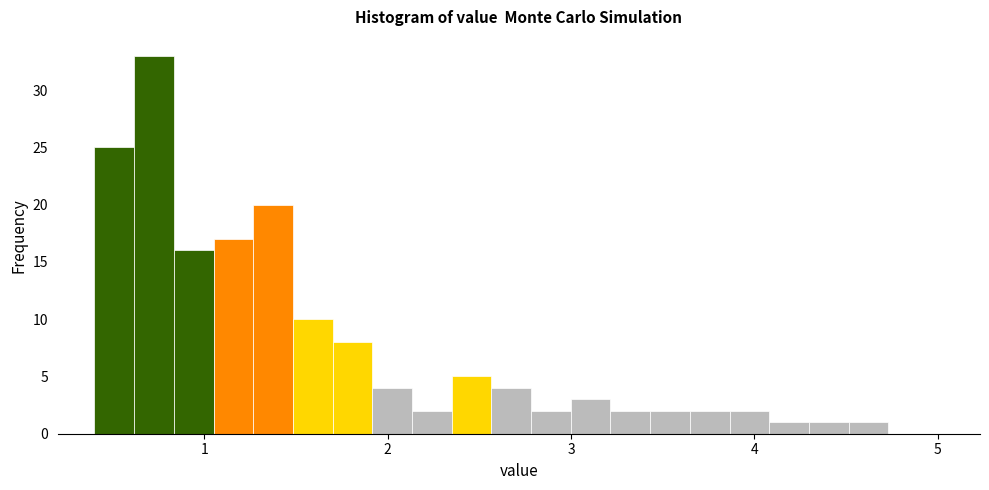

Read against the x-axis, roughly where is the centre of the tallest bar?

0.7